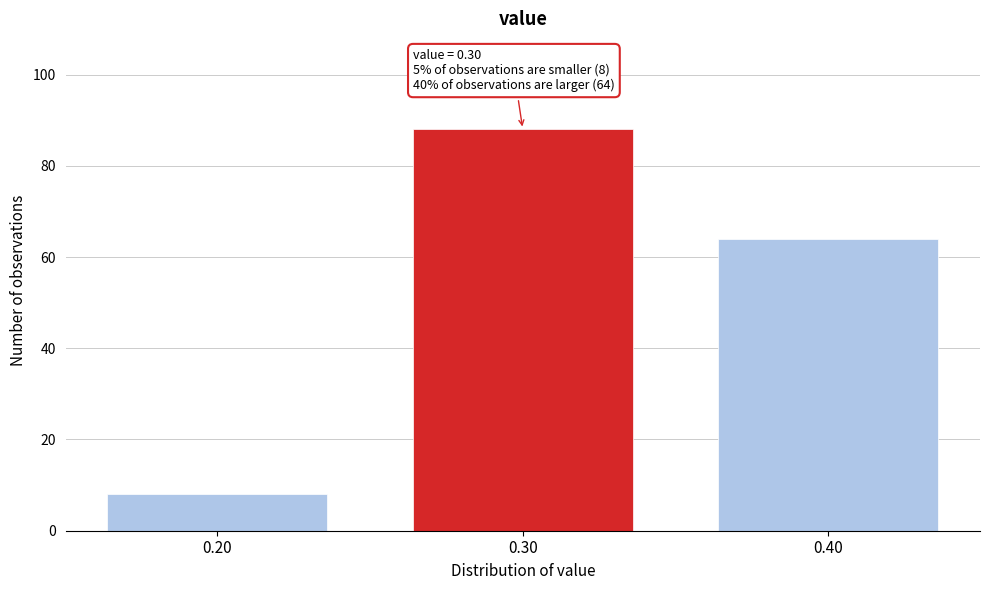

Which range on the x-axis has the tallest bar?

0.25 to 0.35